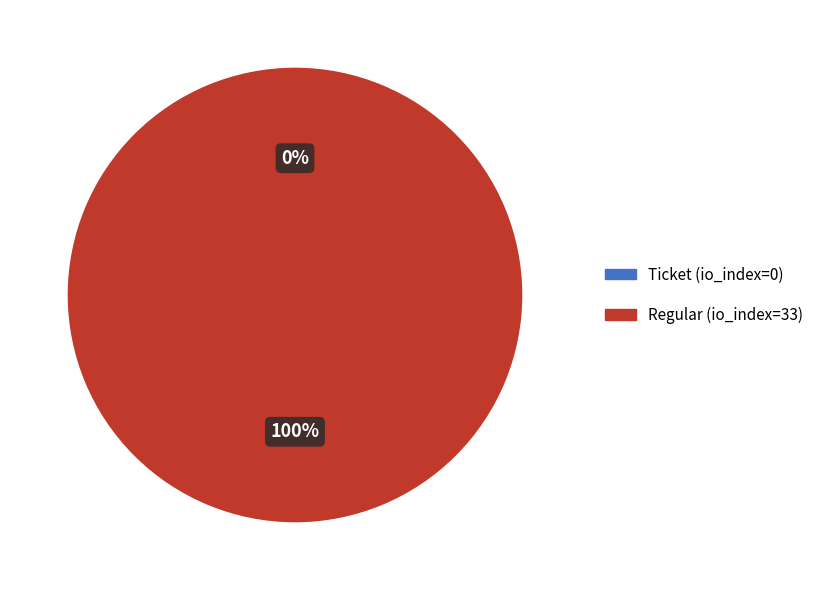

Combined, what portion of the pie is Regular (io_index=33) and Ticket (io_index=0)?

100.0%